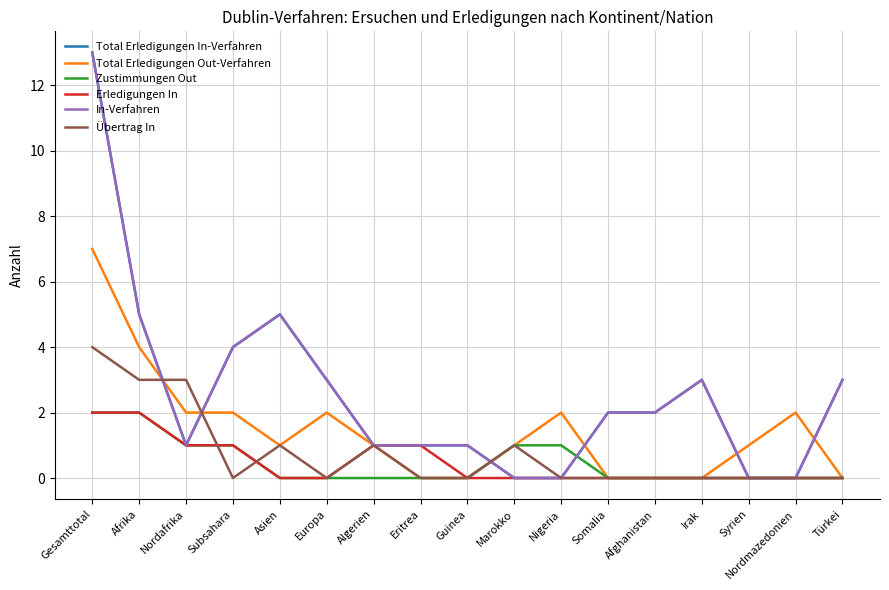

Does the chart have visible grid lines?

Yes